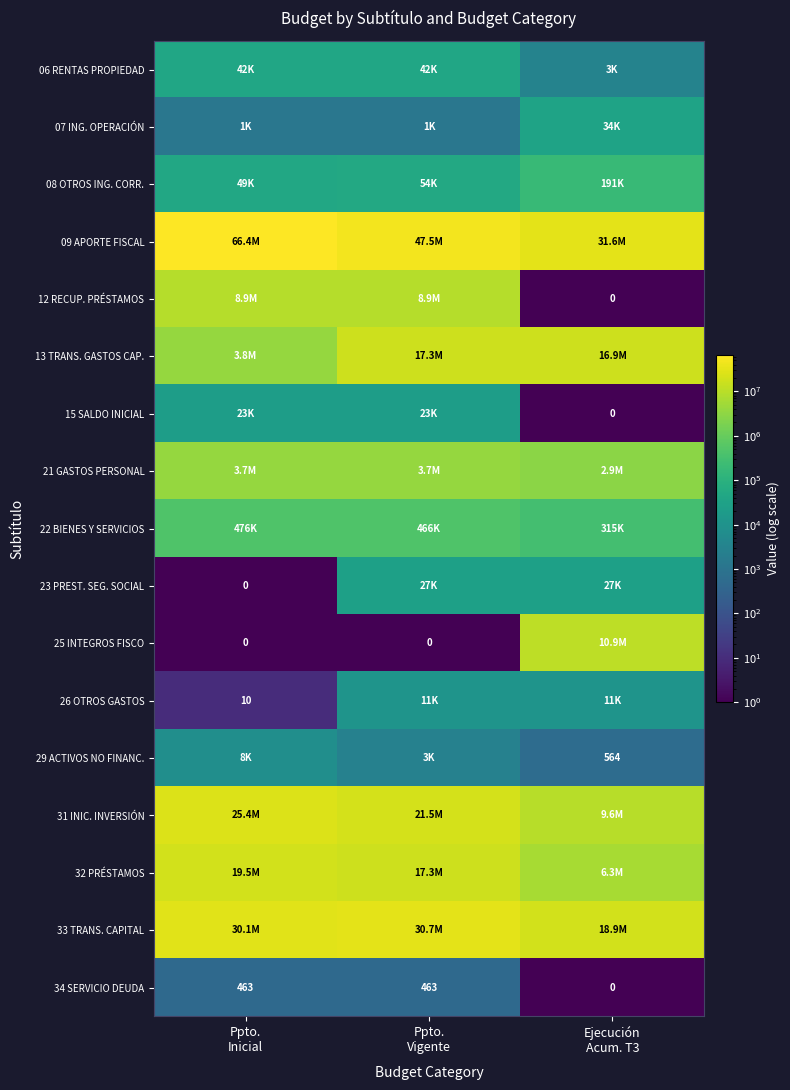

Count the 06 RENTAS PROPIEDAD values in the range 3060 to 42281.

3